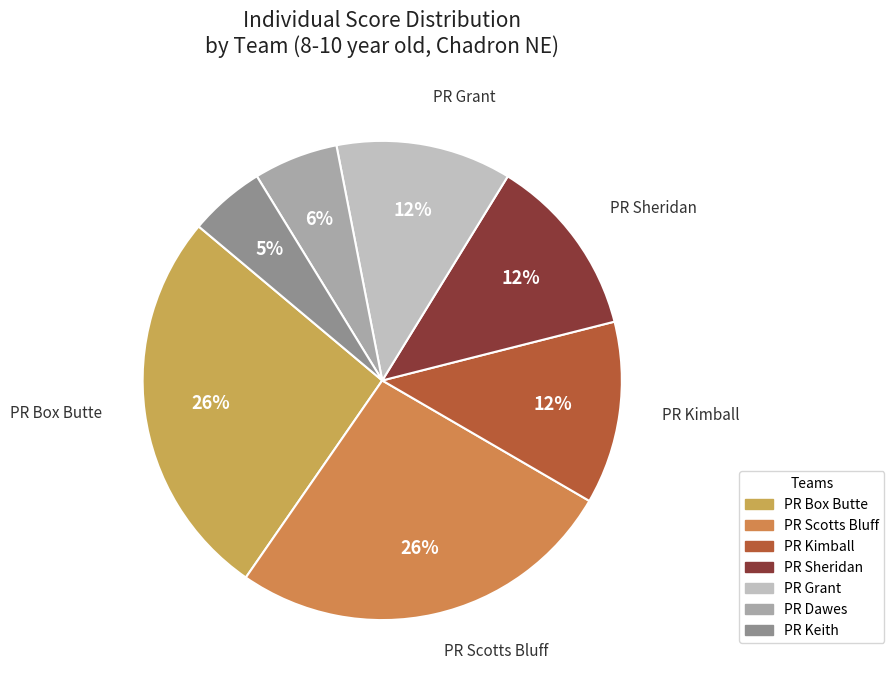

Count the number of slices in the pie.

7